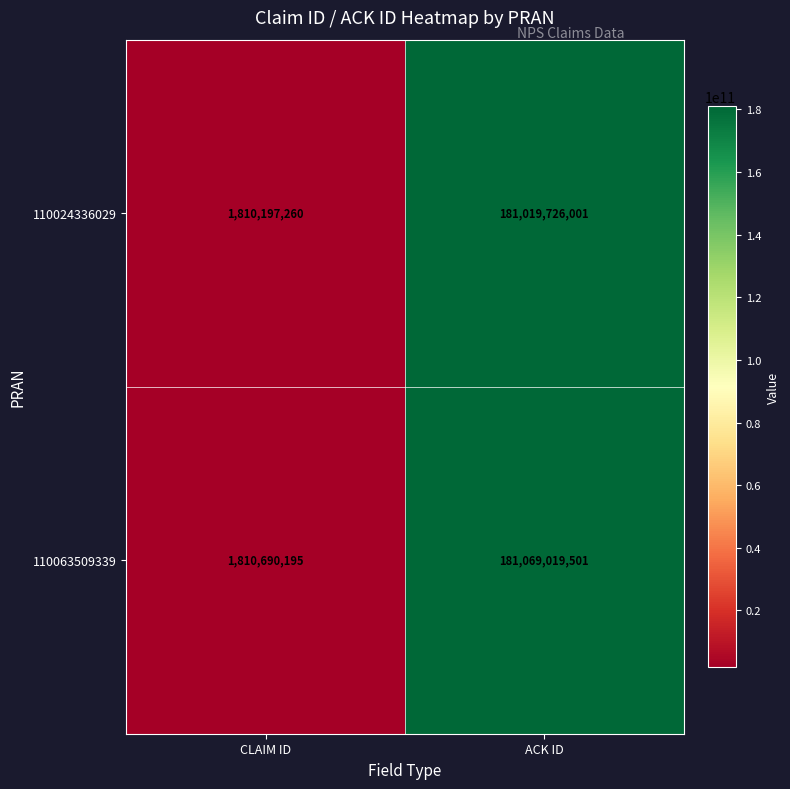

What is the greatest value displayed?

181069019501